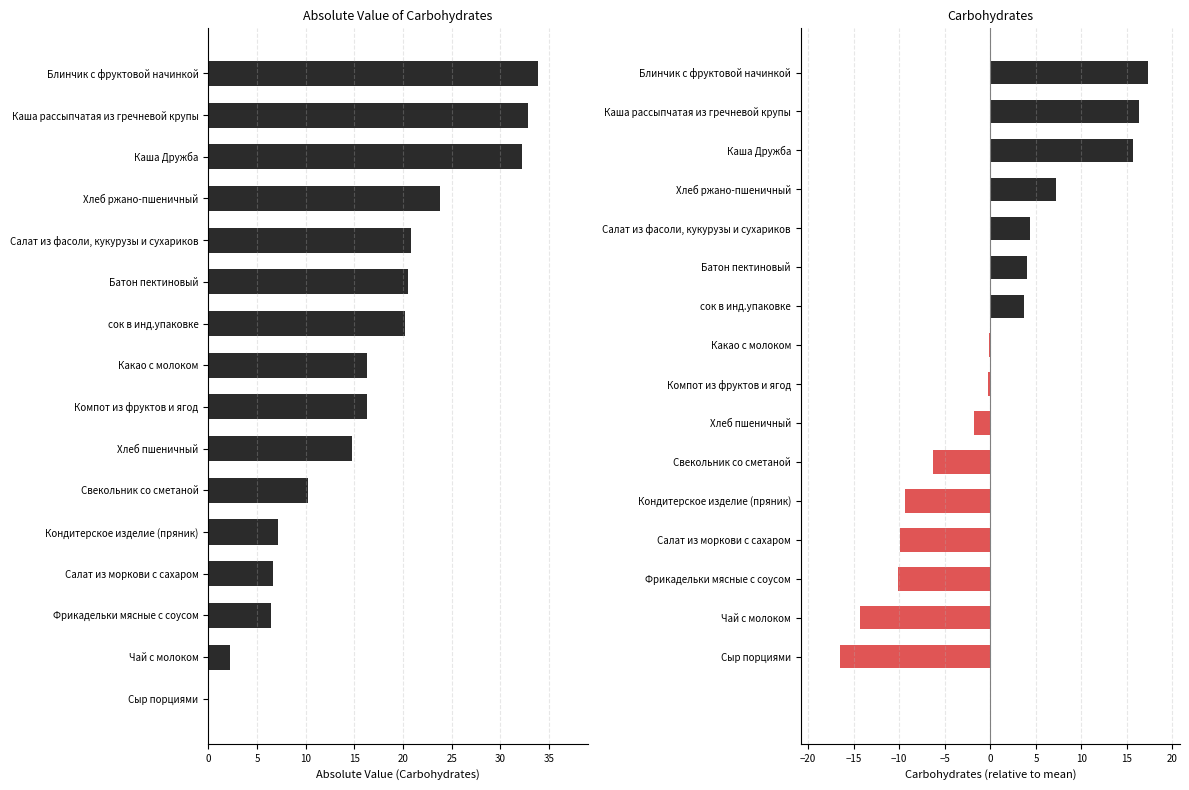

The chart shows a value of 36.0 at Батон пектиновый. True or false?

False